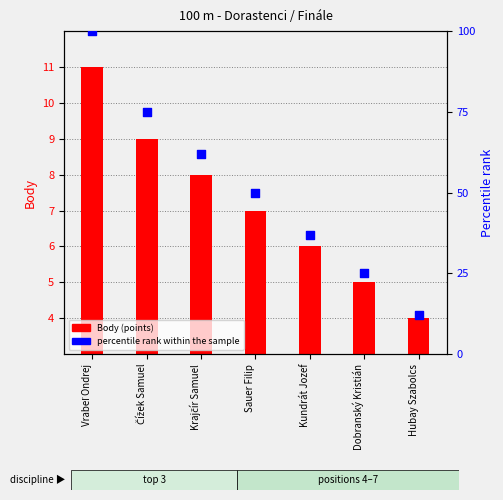

What is the total value across all series at Kundrát Jozef?

43